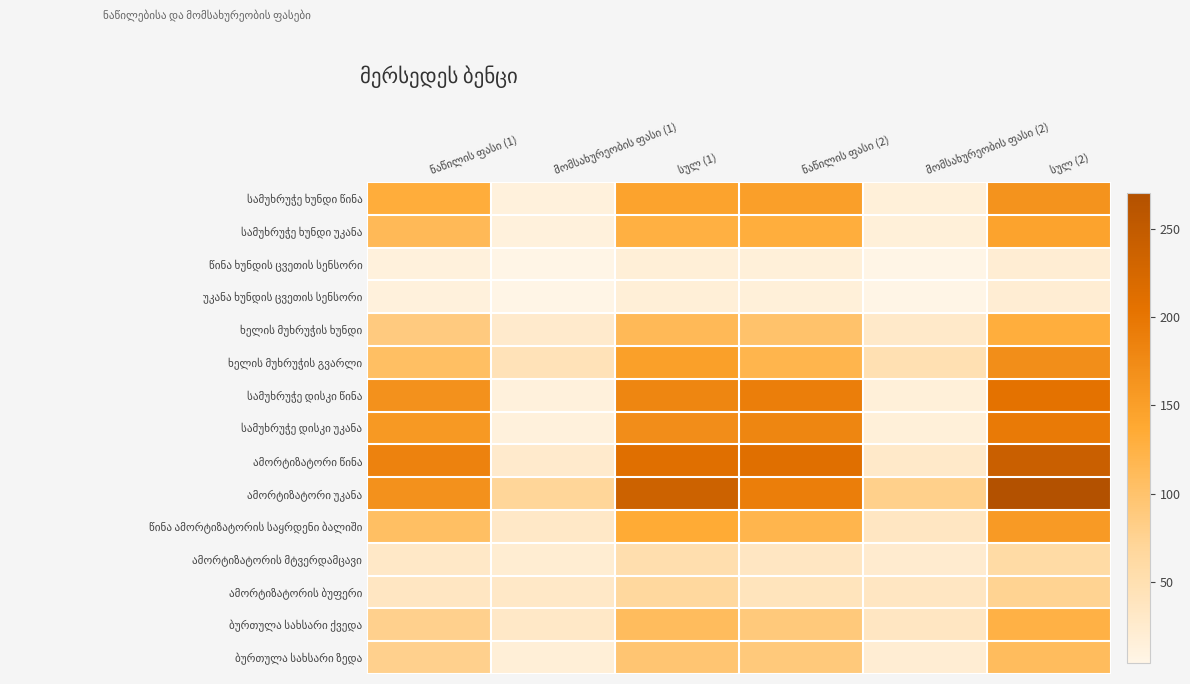

List the labels in order of ხელის მუხრუჭის ხუნდი value, largest first.

სულ (2), სულ (1), ნაწილის ფასი (2), ნაწილის ფასი (1), მომსახურეობის ფასი (2), მომსახურეობის ფასი (1)